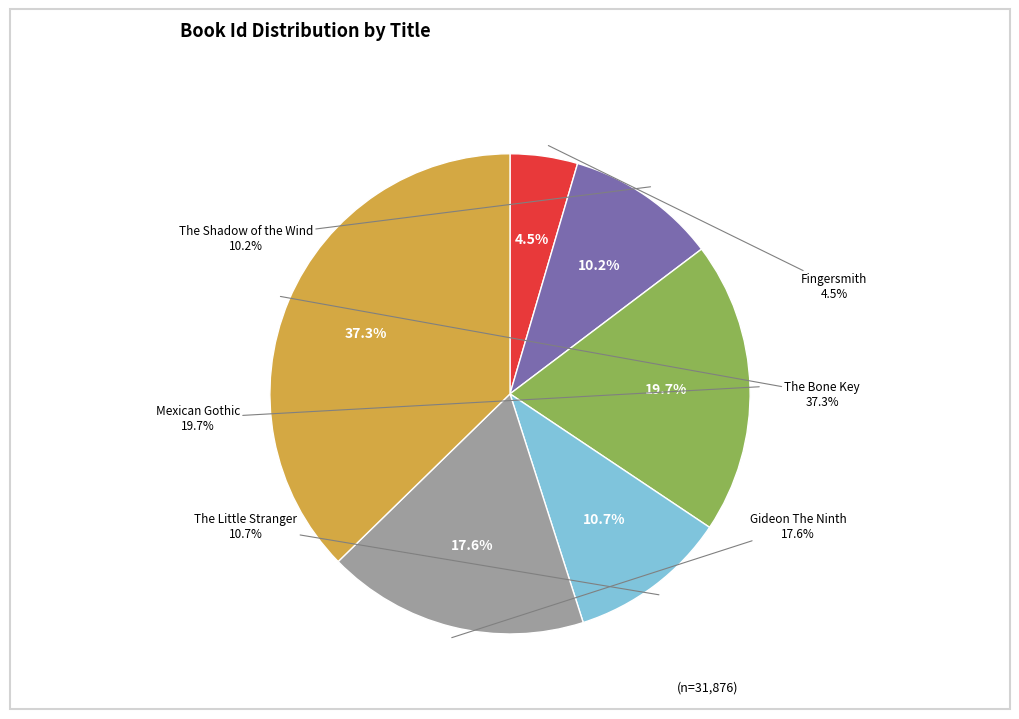

Does any single category account for the majority?

No